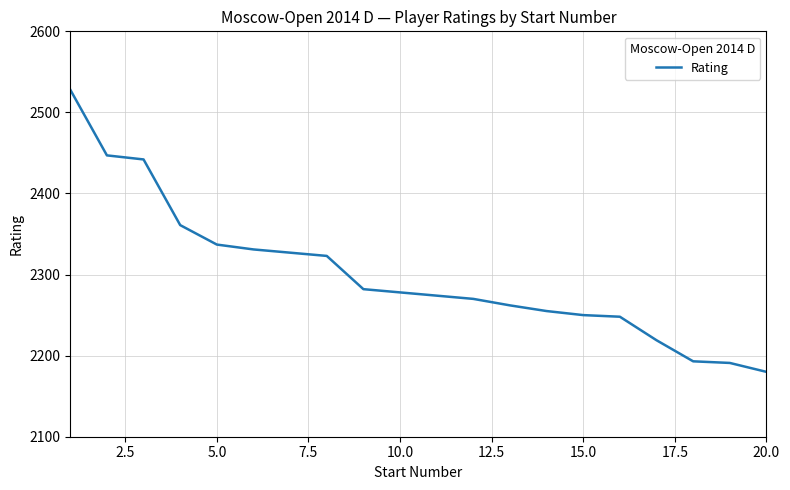

What is the greatest value displayed?

2528